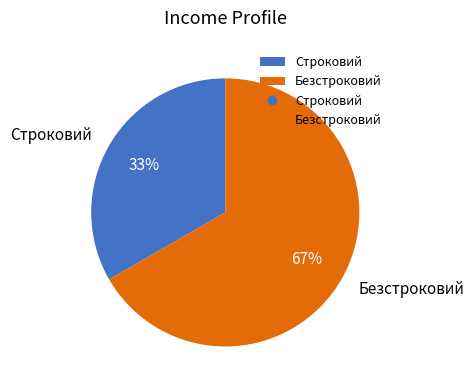

Count the number of slices in the pie.

2